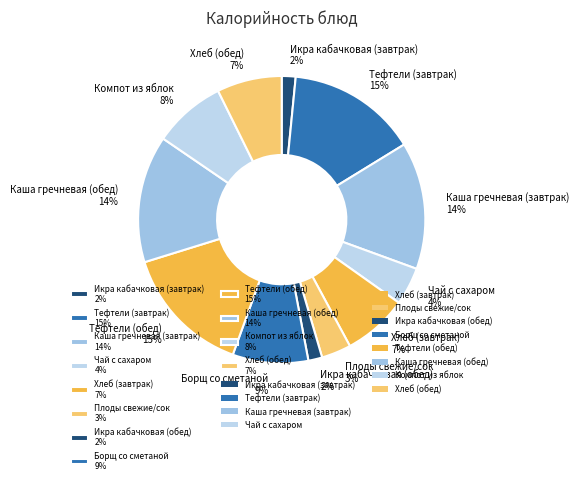

Approximately how many times larger is the value at Тефтели (завтрак) 15% compared to Борщ со сметаной 9%?

1.7